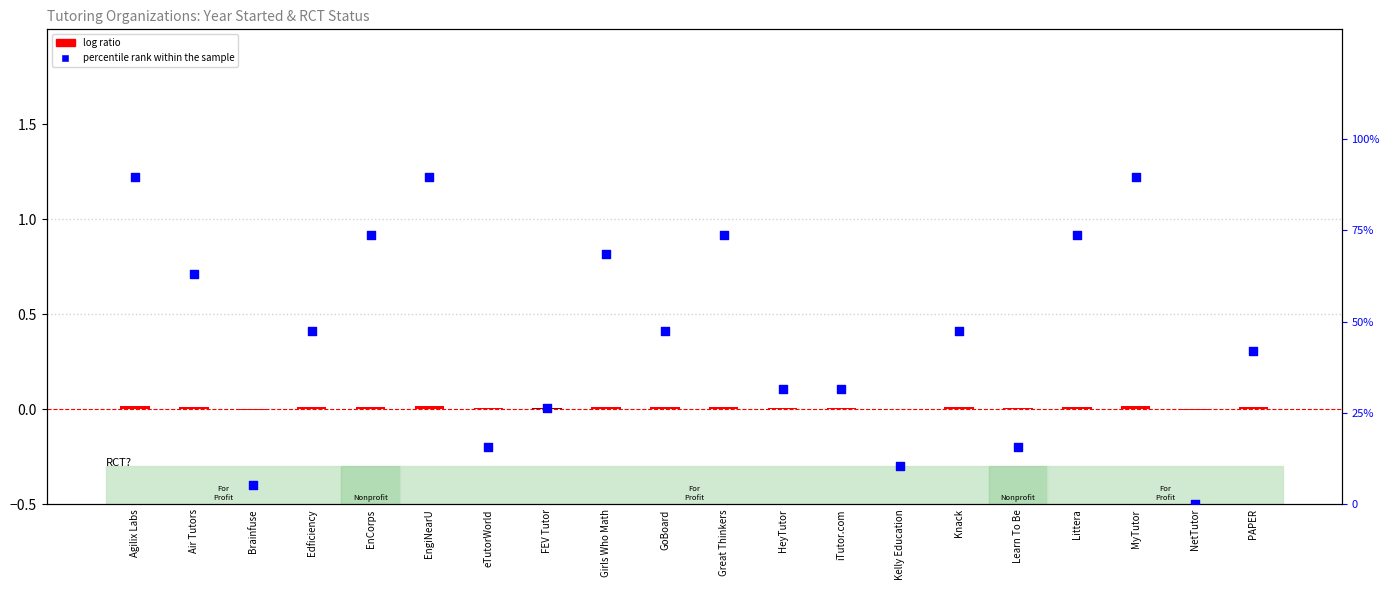

Which series has the largest total across all categories?

percentile rank within the sample